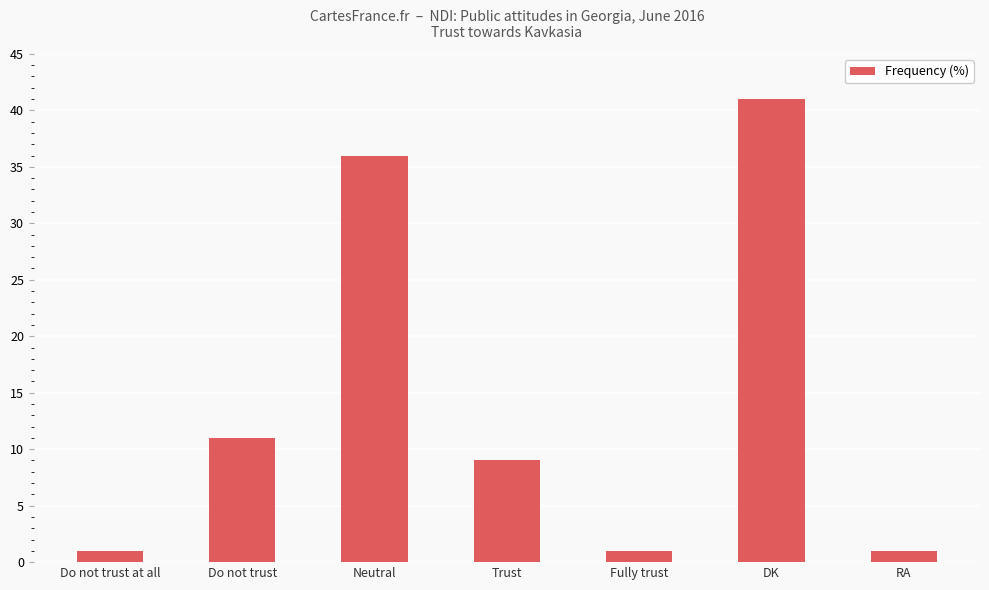

Are the bars horizontal?

No